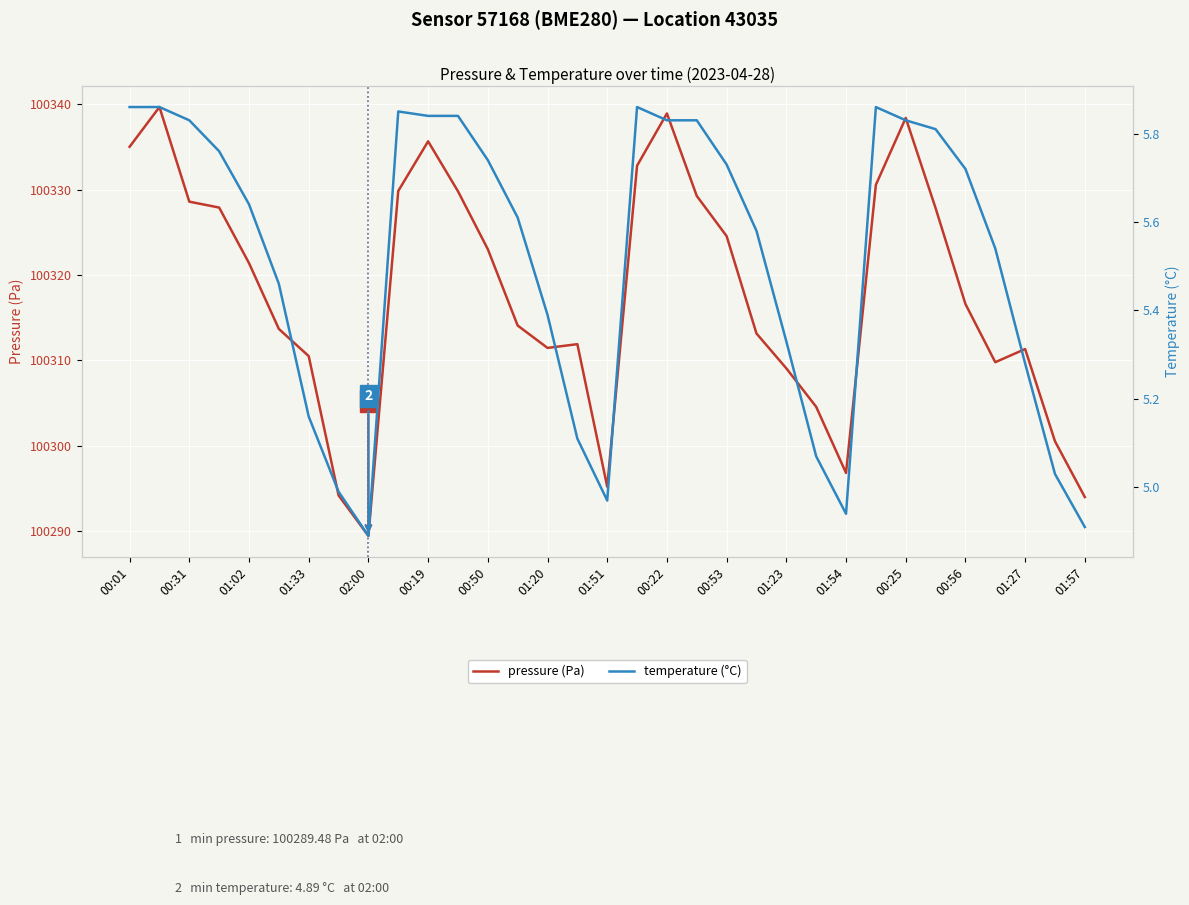

What are all the series names shown in the legend?

pressure (Pa), temperature (°C)